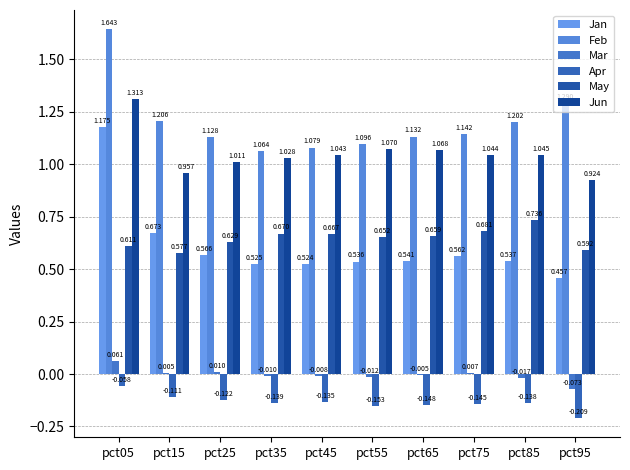

Which series changed the most between pct75 and pct85?

Feb